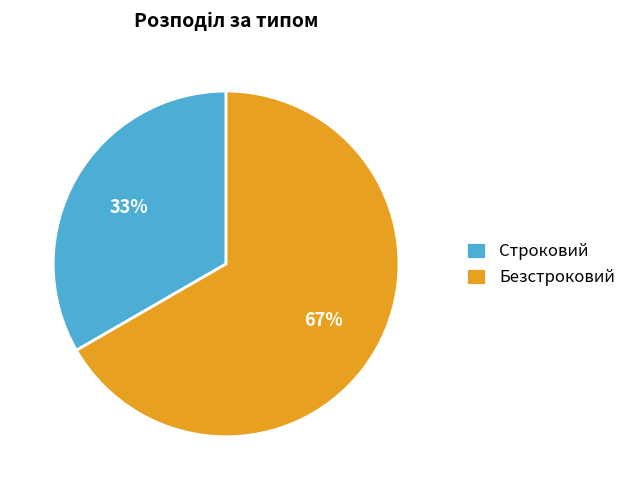

Between Строковий and Безстроковий, which is larger?

Безстроковий